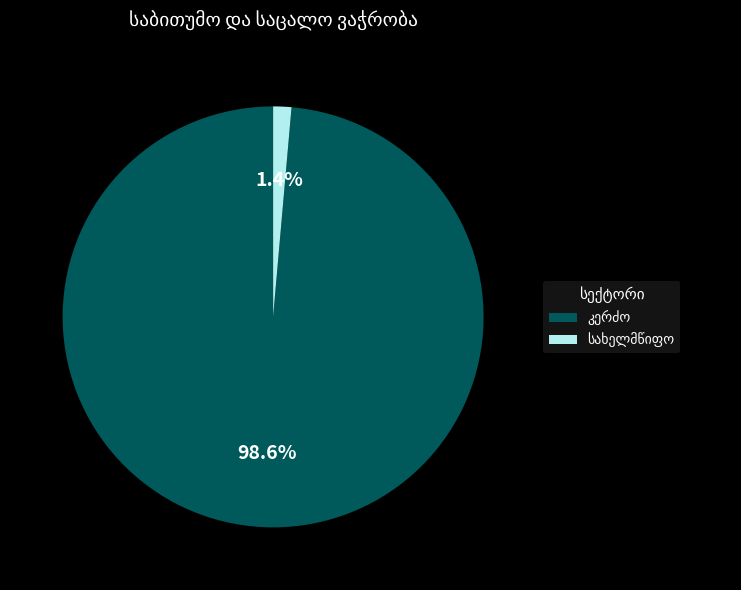

Is there a majority slice in this chart?

Yes